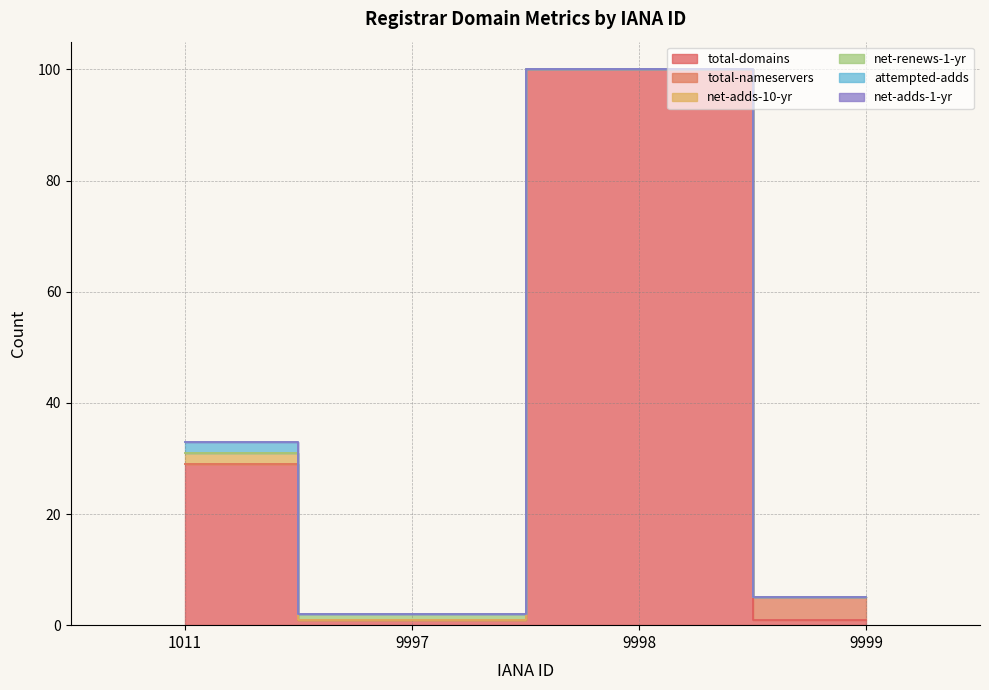

What is the maximum value for total-nameservers?

4